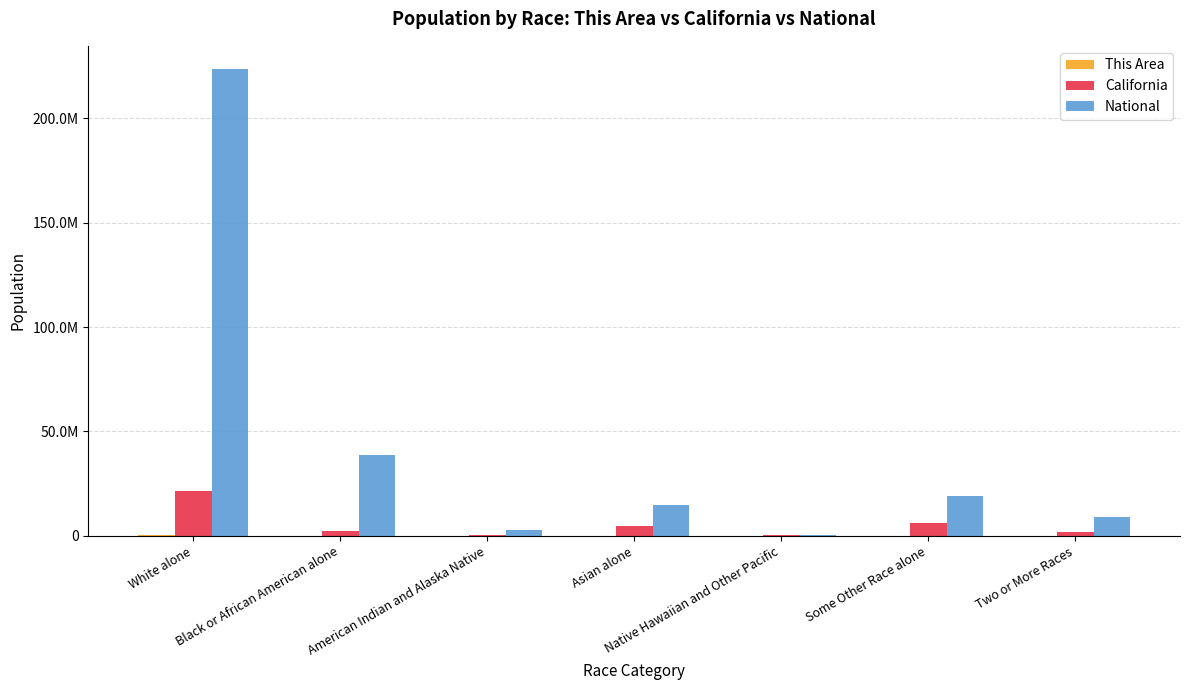

The This Area series shows 35030 at Some Other Race alone. True or false?

True